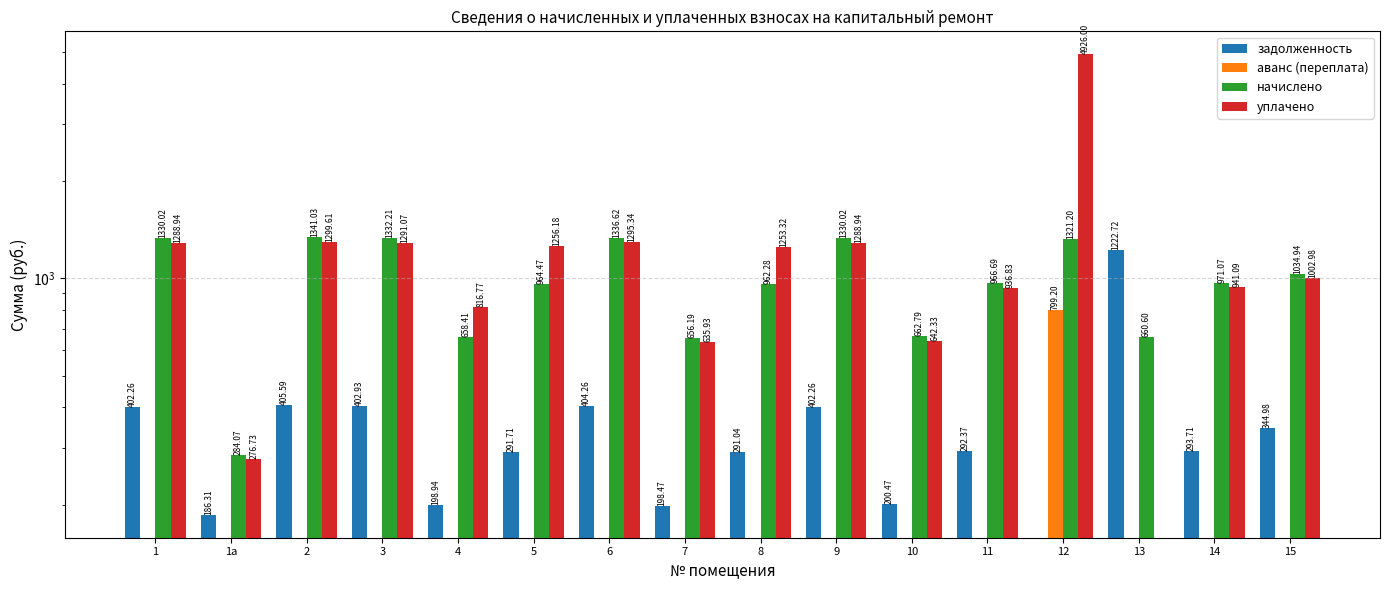

Where does the задолженность series first go above 293?

1